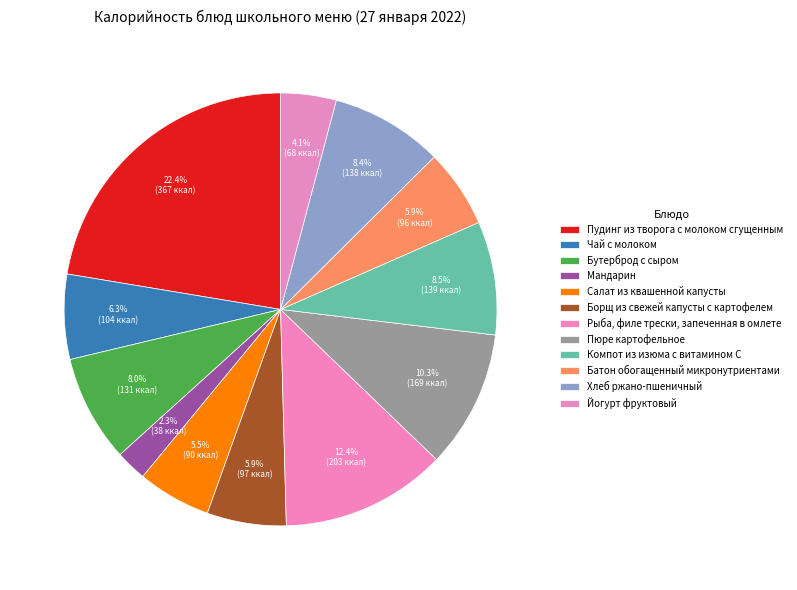

To the nearest percent, what is the combined percentage of Йогурт фруктовый and Компот из изюма с витамином С?

13%